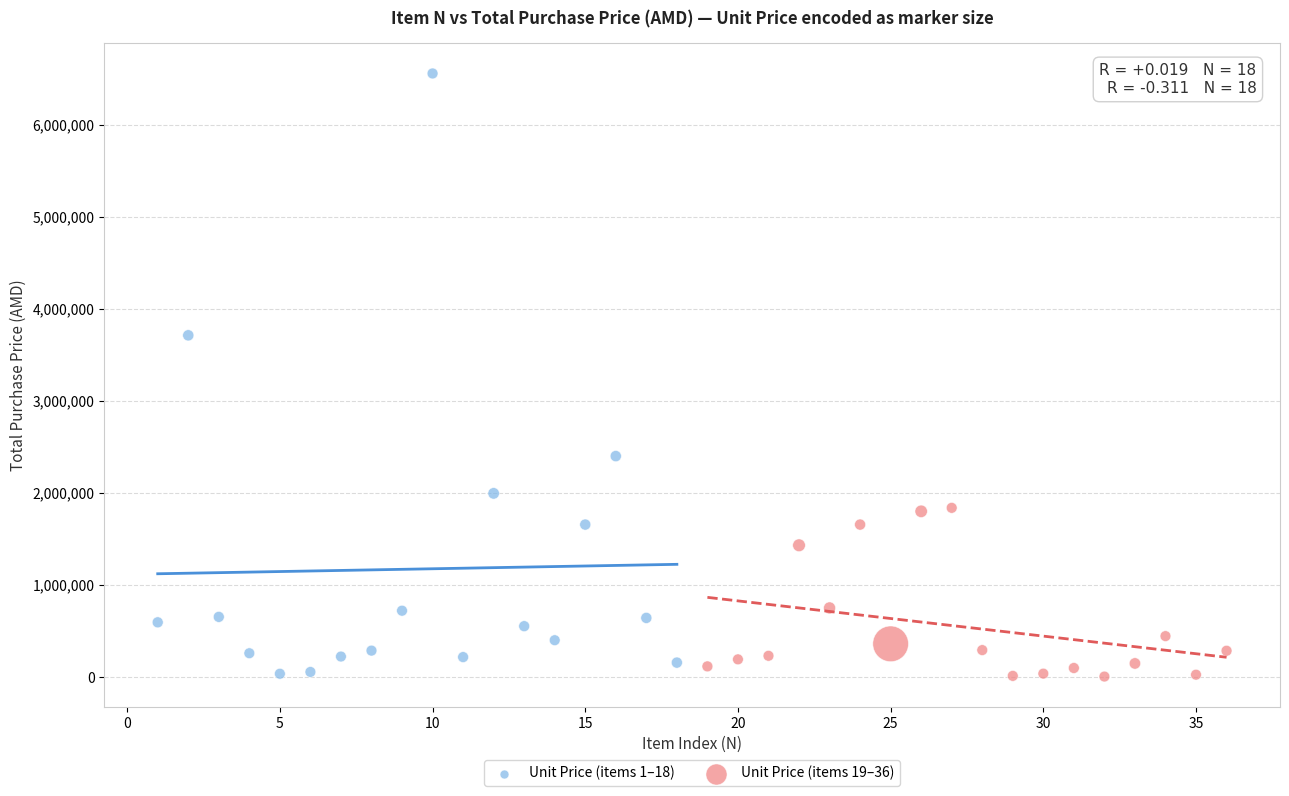

Which series contains the highest Y value?

Unit Price (items 1–18)